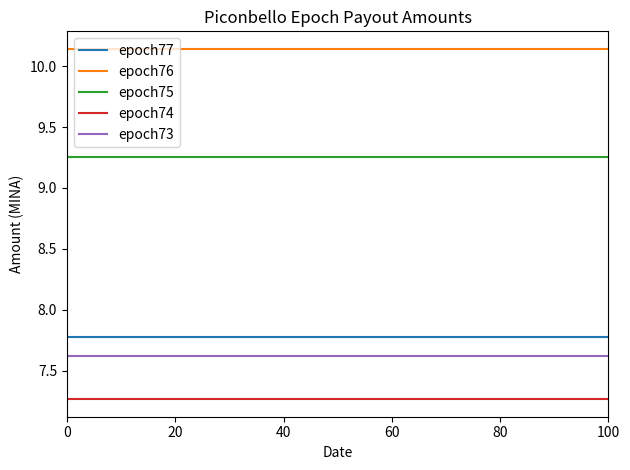

How many distinct data groups are displayed?

5